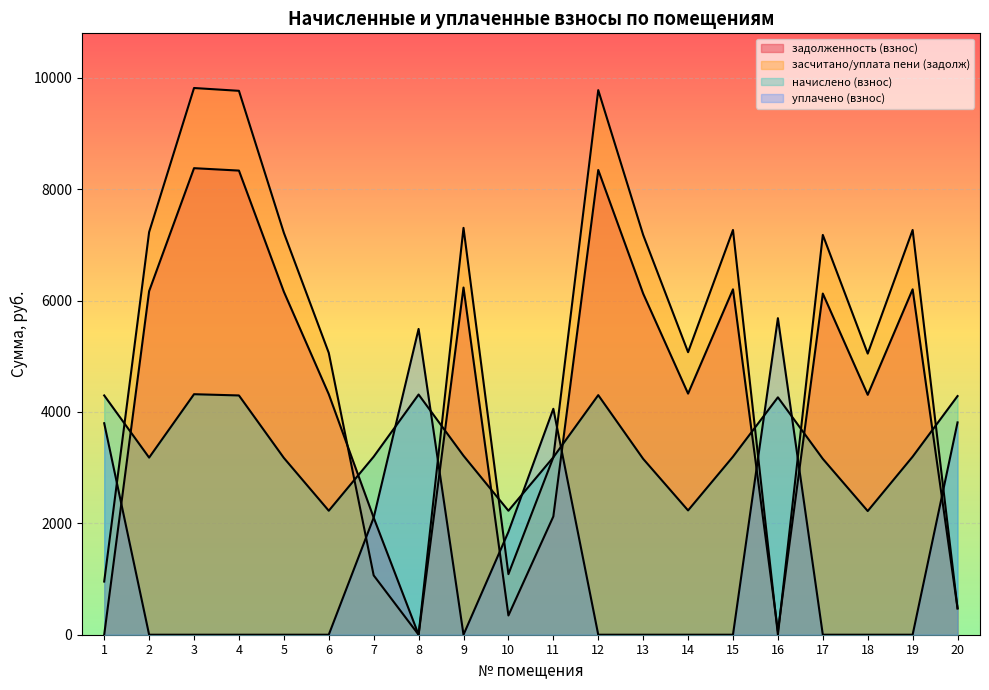

At which label is засчитано/уплата пени (задолж) closest to 4908?

18